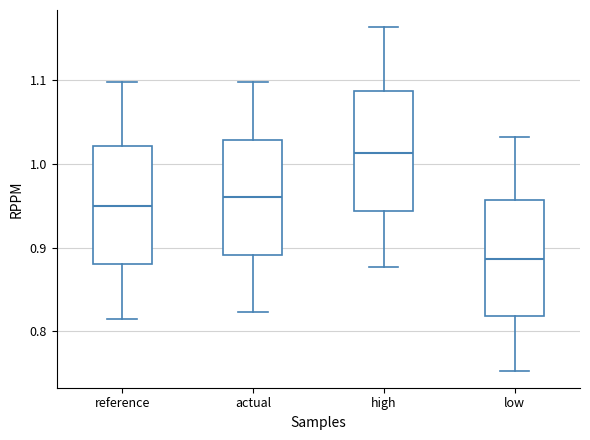

Which box has the highest median line?

high